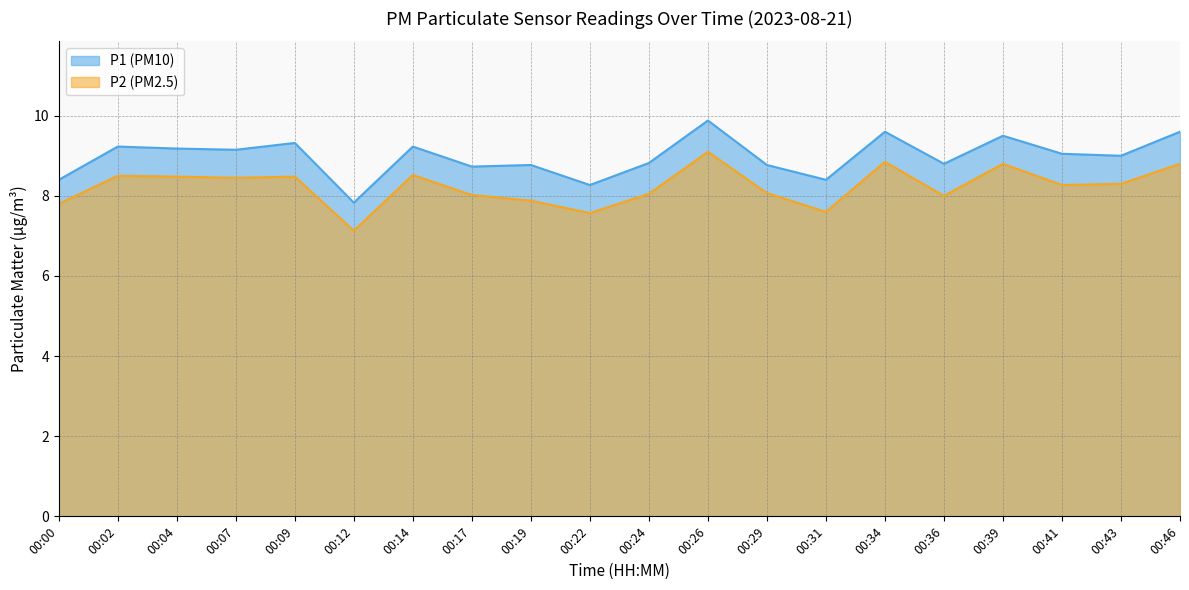

Does the chart display data point markers on the line(s)?

No